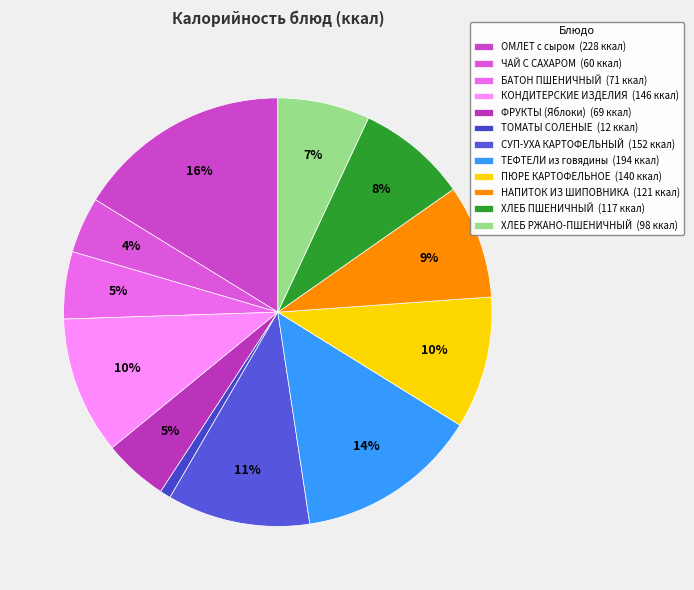

To the nearest percent, what is the average slice percentage?

8%